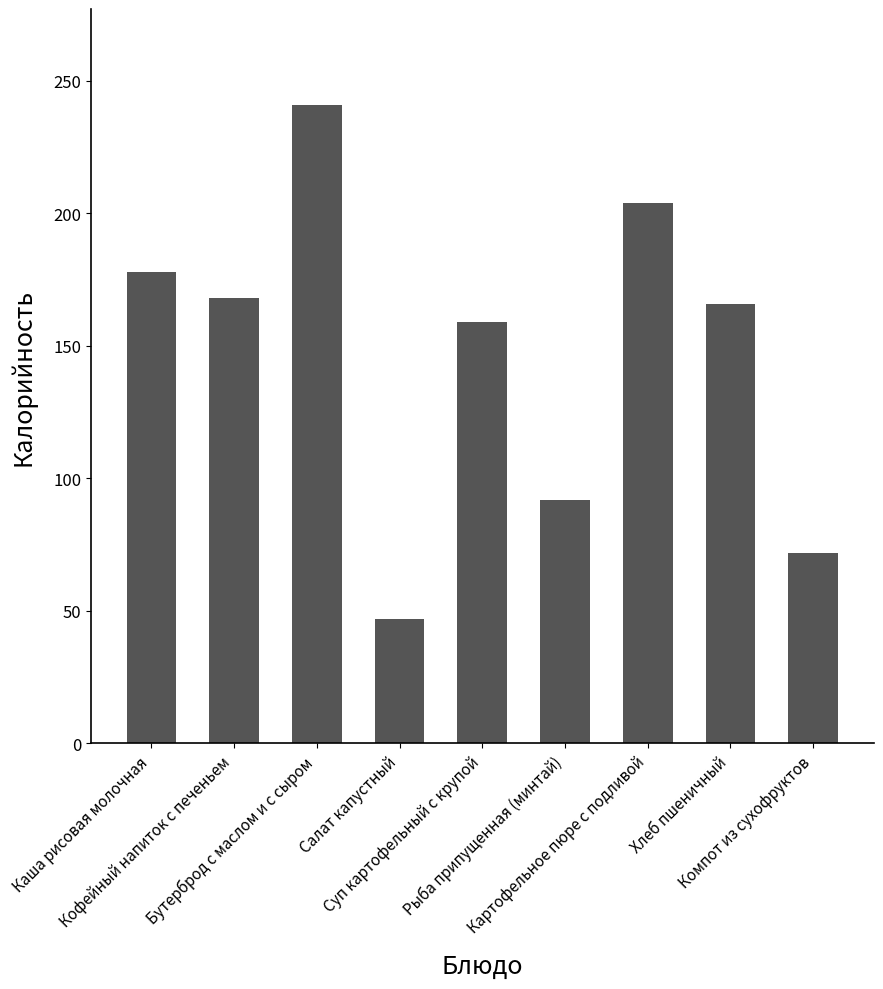

What is the minimum value shown in the chart?

47